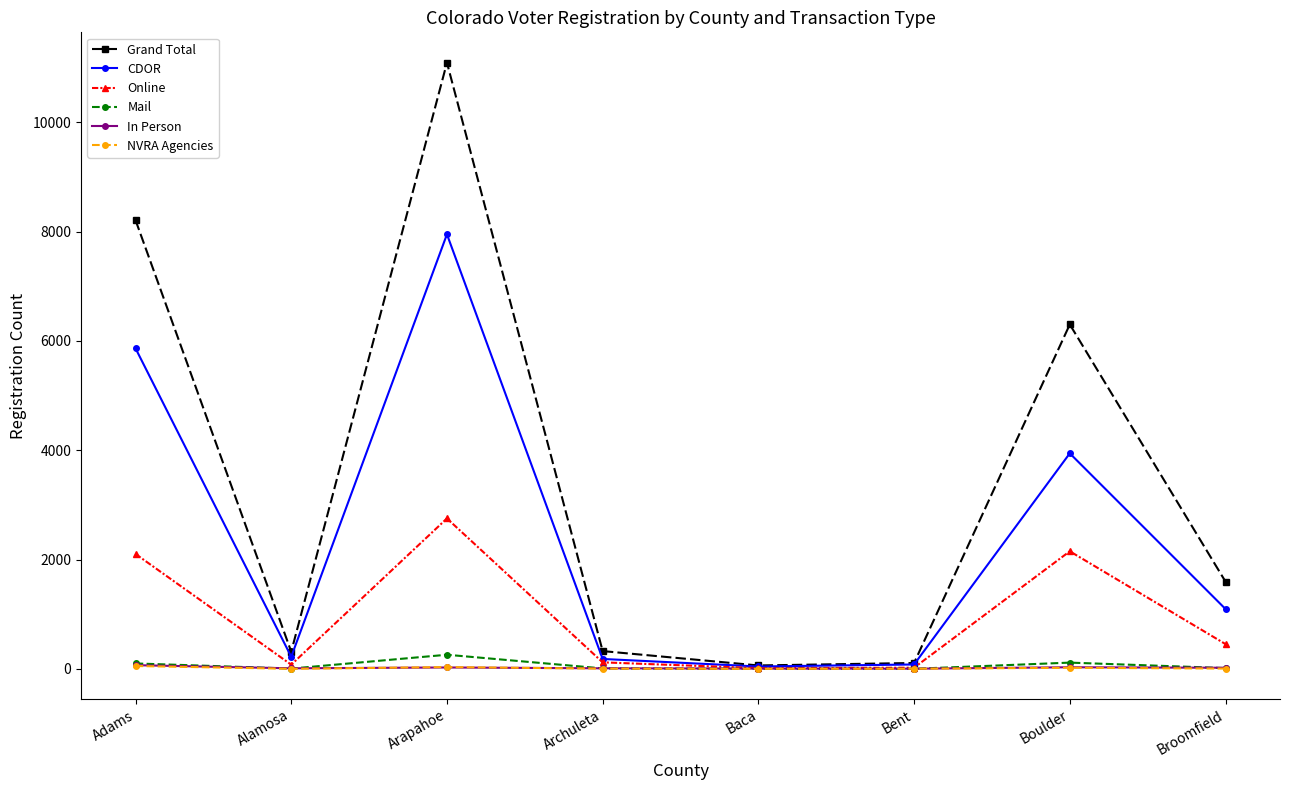

What are all the series names shown in the legend?

Grand Total, CDOR, Online, Mail, In Person, NVRA Agencies